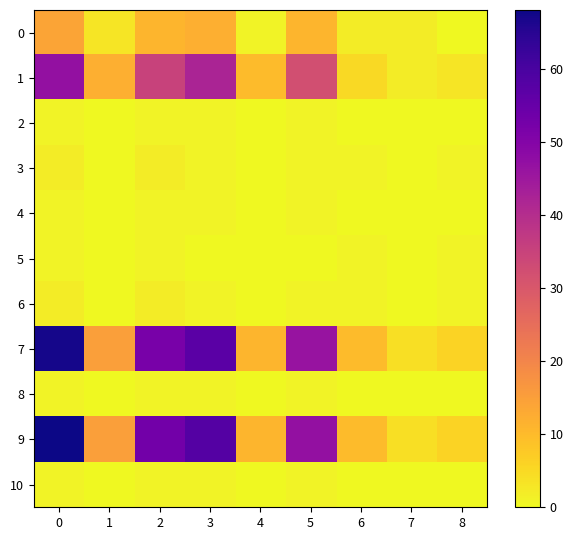

Rank the series at 5 from lowest to highest value.

5, 2, 3, 4, 6, 8, 10, 0, 1, 7, 9